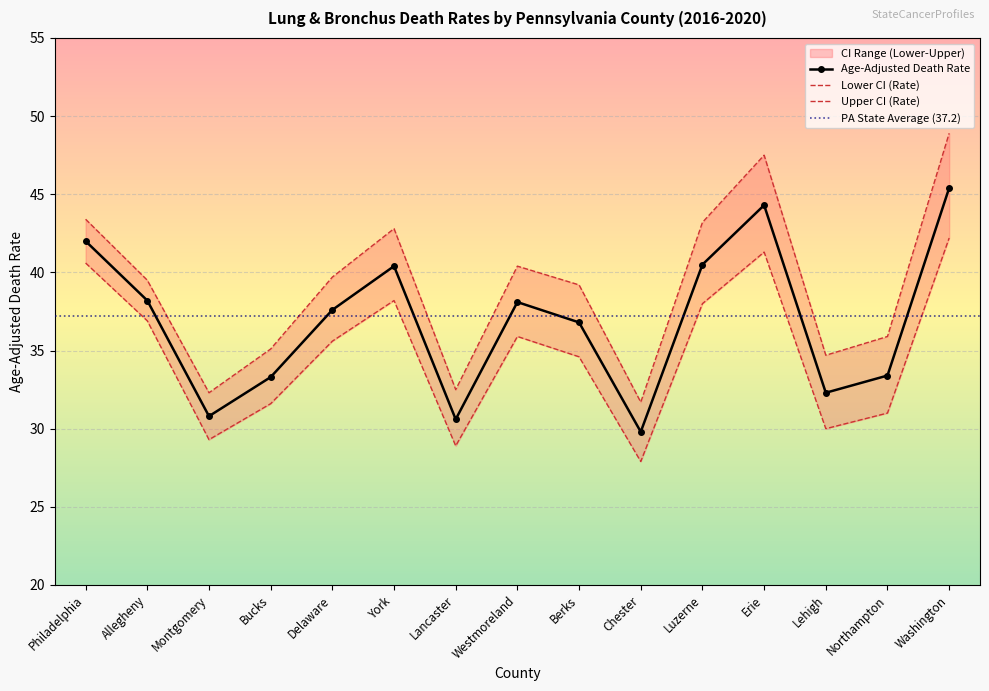

What is the total value across all series at Westmoreland?

114.4